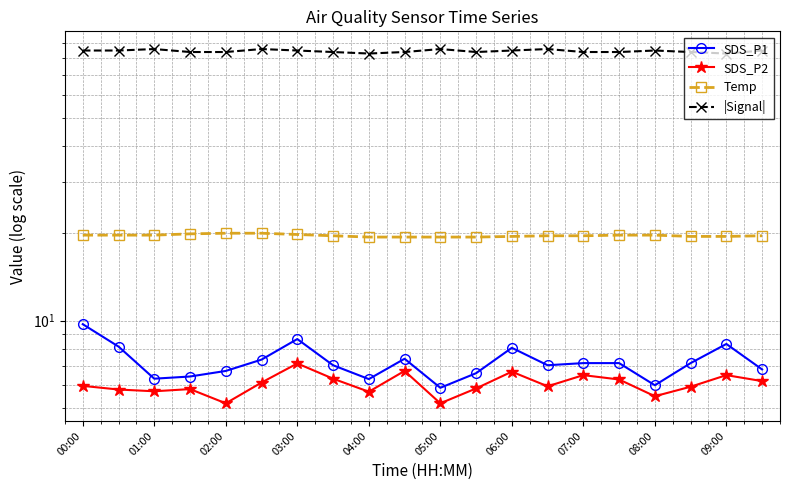

What is the total value across all series at 07:00?

117.0